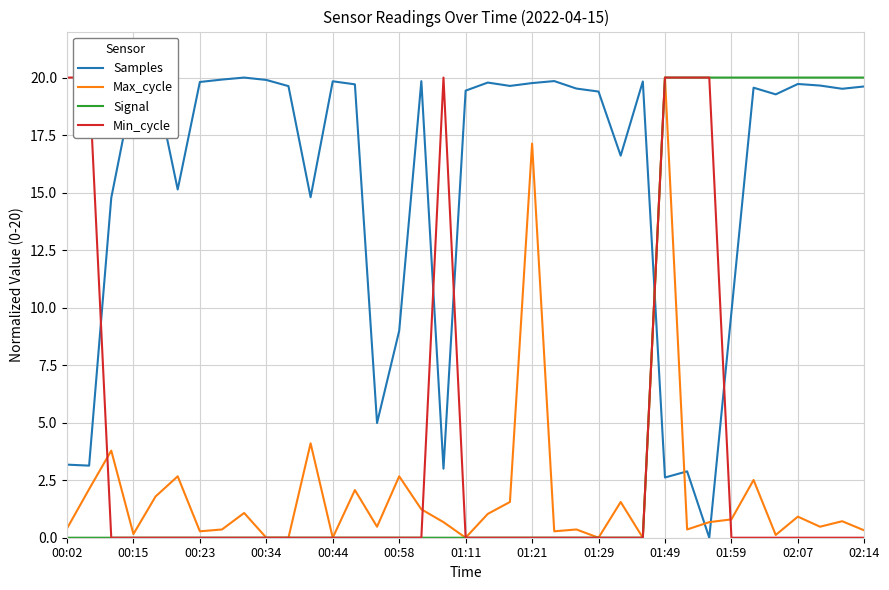

True or false: Samples has a value of 19.7 at 02:07.

True